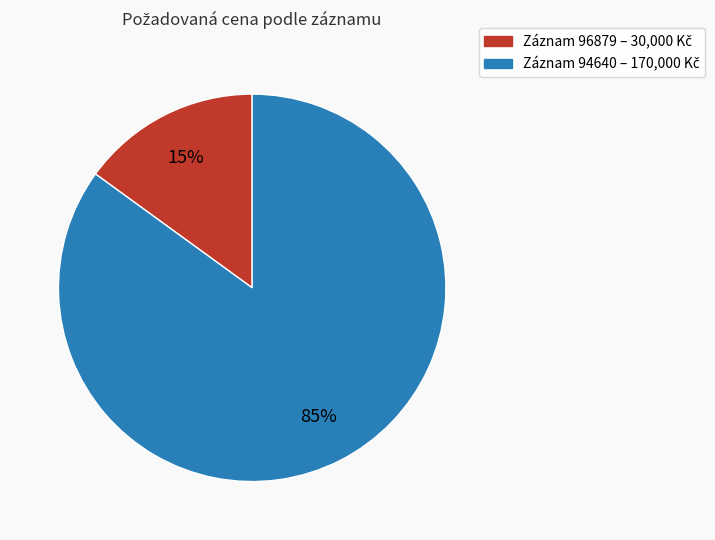

To the nearest percent, what is the average slice percentage?

50%